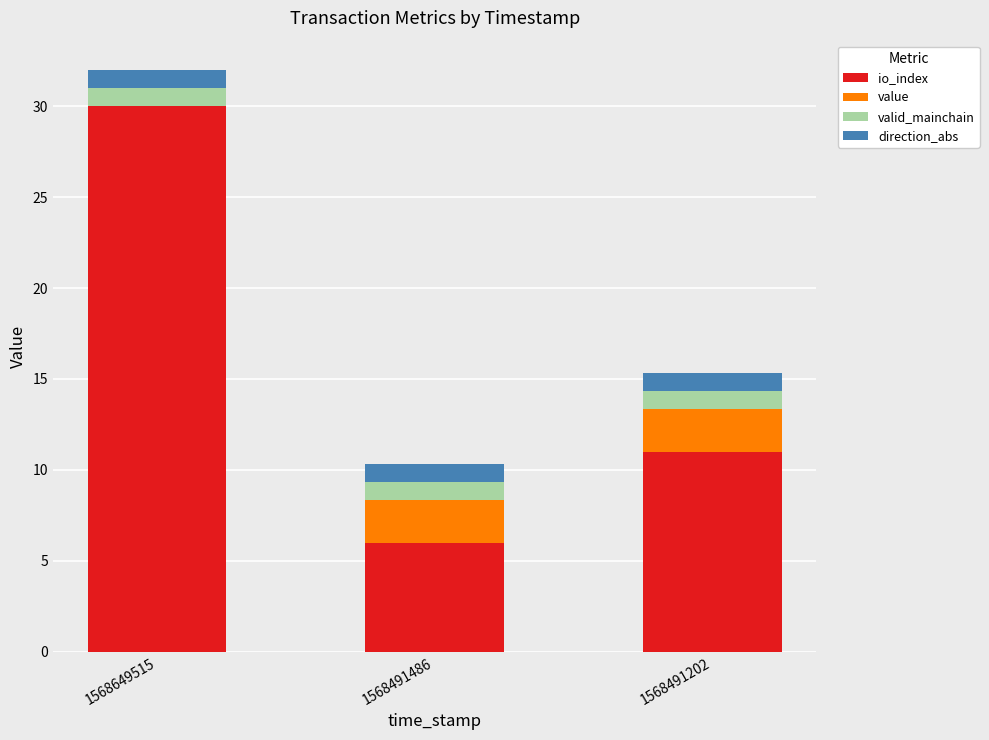

At which category is the sum across all series the highest?

1568649515